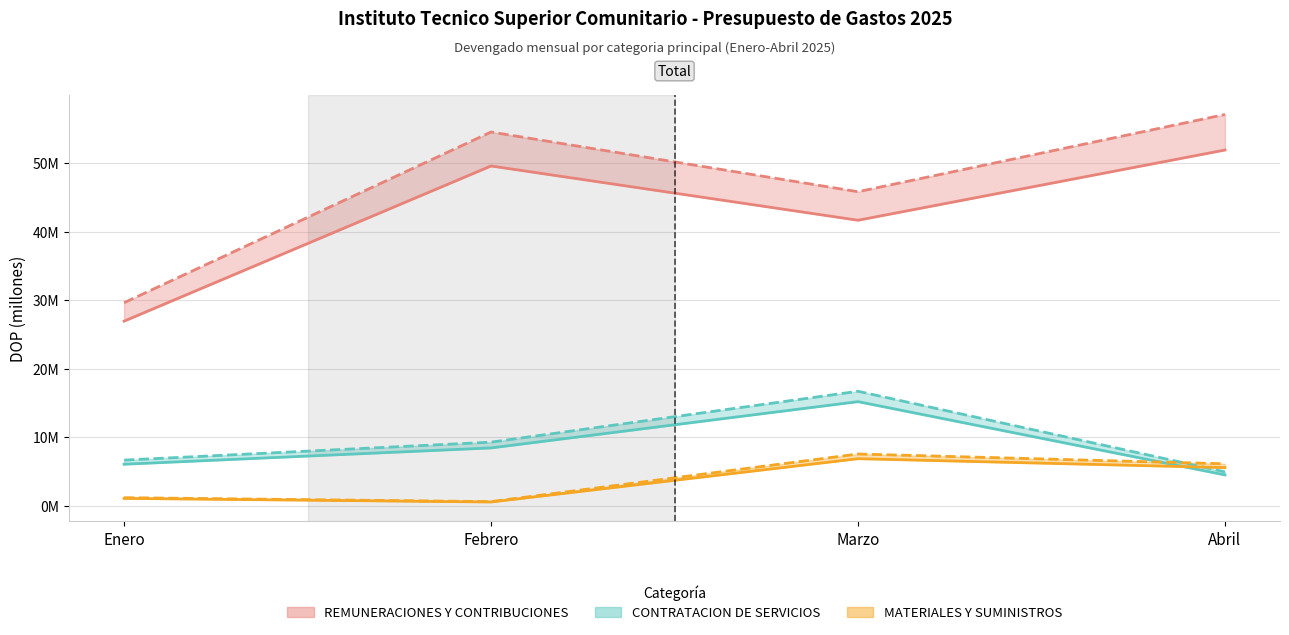

What is the label of the 2nd point from the left?

Febrero